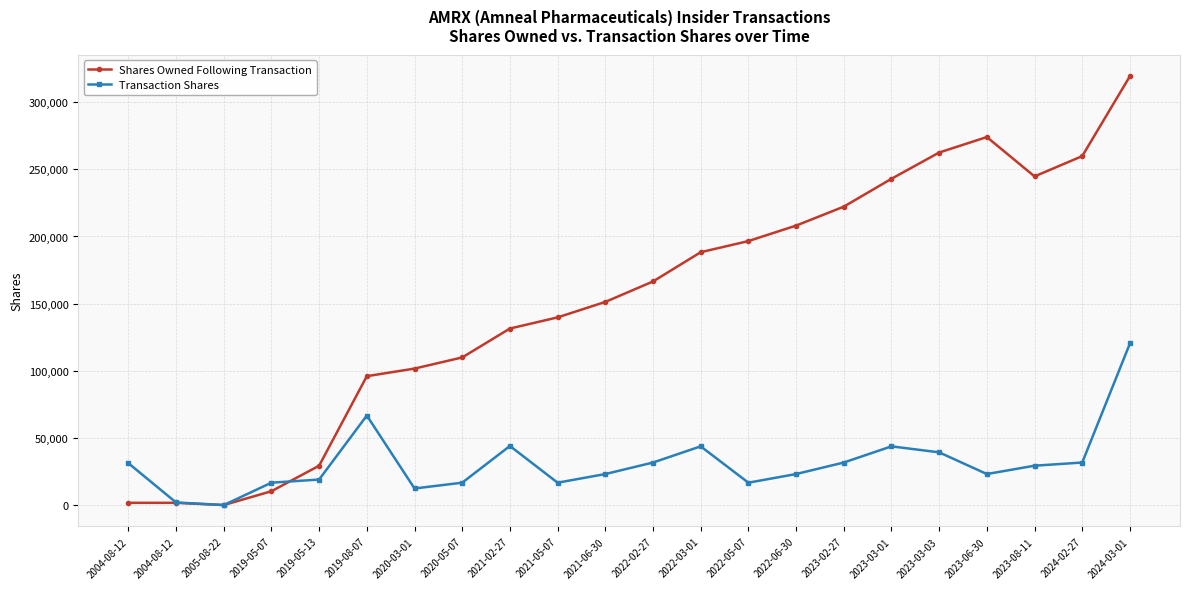

How many categories are shown in the chart?

22